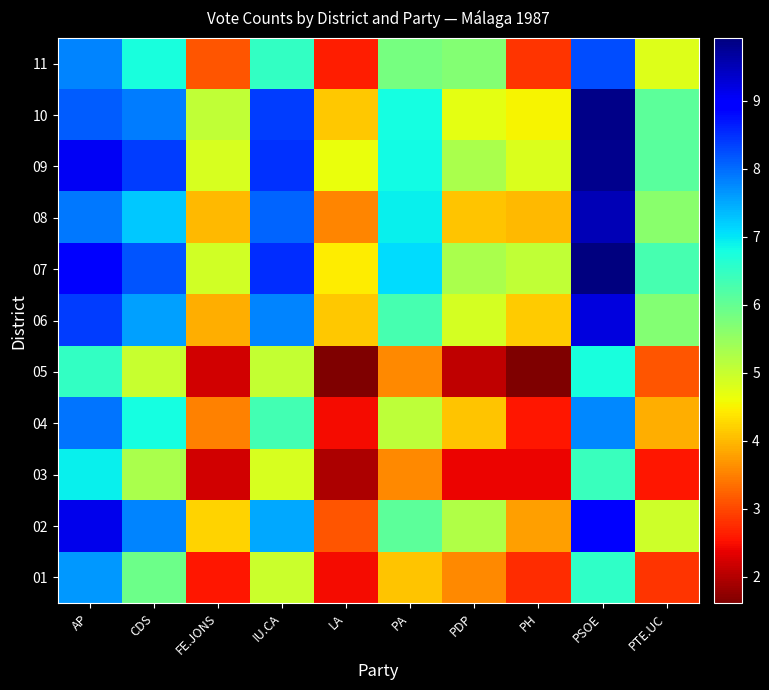

Reading left to right, list all the values displayed in this chart.

01: AP=7.6	CDS=5.9	FE.JONS=2.6	IU.CA=5.0	LA=2.5	PA=4.1	PDP=3.6	PH=2.8	PSOE=6.5	PTE.UC=2.8
02: AP=9.1	CDS=7.8	FE.JONS=4.2	IU.CA=7.5	LA=3.1	PA=6.1	PDP=5.2	PH=3.8	PSOE=8.9	PTE.UC=4.9
03: AP=6.9	CDS=5.3	FE.JONS=2.2	IU.CA=4.8	LA=1.9	PA=3.6	PDP=2.4	PH=2.4	PSOE=6.4	PTE.UC=2.6
04: AP=7.9	CDS=6.8	FE.JONS=3.5	IU.CA=6.3	LA=2.5	PA=5.1	PDP=4.1	PH=2.6	PSOE=7.8	PTE.UC=3.9
05: AP=6.5	CDS=5.0	FE.JONS=2.2	IU.CA=5.0	LA=1.6	PA=3.6	PDP=2.1	PH=1.6	PSOE=6.8	PTE.UC=3.1
06: AP=8.4	CDS=7.6	FE.JONS=3.9	IU.CA=7.8	LA=4.1	PA=6.3	PDP=4.9	PH=4.2	PSOE=9.2	PTE.UC=5.7
07: AP=8.9	CDS=8.2	FE.JONS=4.9	IU.CA=8.5	LA=4.5	PA=7.1	PDP=5.3	PH=5.1	PSOE=9.9	PTE.UC=6.3
08: AP=7.9	CDS=7.2	FE.JONS=4.0	IU.CA=8.1	LA=3.6	PA=6.9	PDP=4.1	PH=4.0	PSOE=9.5	PTE.UC=5.6
09: AP=9.1	CDS=8.4	FE.JONS=4.9	IU.CA=8.5	LA=4.7	PA=6.8	PDP=5.3	PH=4.8	PSOE=9.8	PTE.UC=6.1
10: AP=8.1	CDS=7.9	FE.JONS=5.1	IU.CA=8.4	LA=4.1	PA=6.8	PDP=4.7	PH=4.5	PSOE=9.8	PTE.UC=6.1
11: AP=7.8	CDS=6.7	FE.JONS=3.1	IU.CA=6.5	LA=2.6	PA=5.8	PDP=5.7	PH=2.8	PSOE=8.3	PTE.UC=4.8